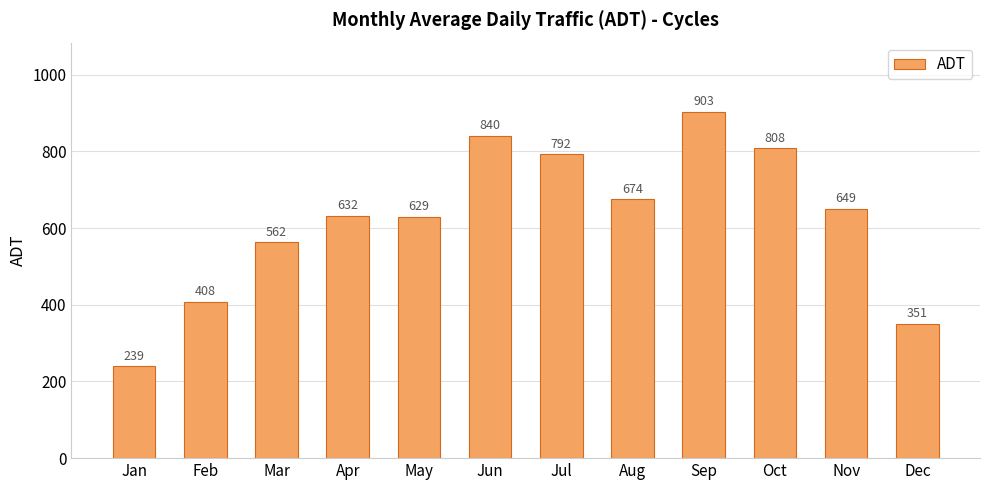

What is the value of the 12th bar from the left?

351.0